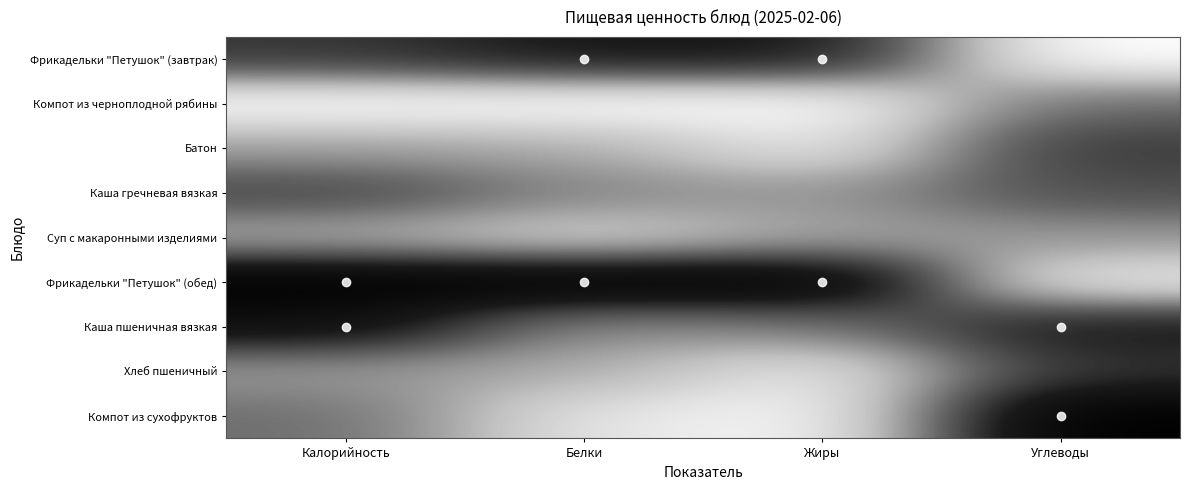

List the series in order of their peak value, highest first.

Фрикадельки "Петушок" (обед), Компот из сухофруктов, Каша пшеничная вязкая, Фрикадельки "Петушок" (завтрак), Хлеб пшеничный, Батон, Каша гречневая вязкая, Компот из черноплодной рябины, Суп с макаронными изделиями